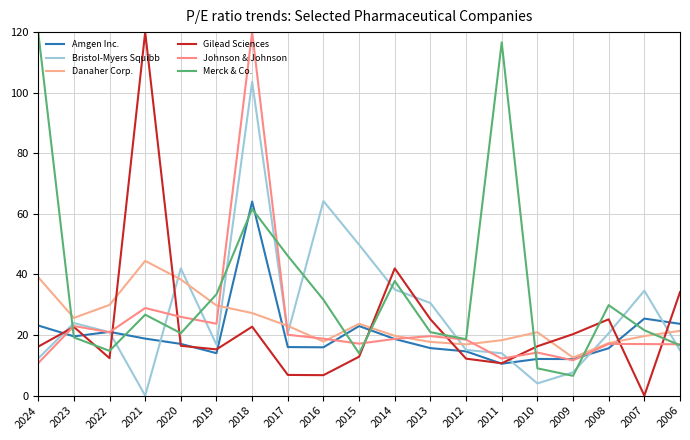

How many values in the Amgen Inc. series exceed 17?

10